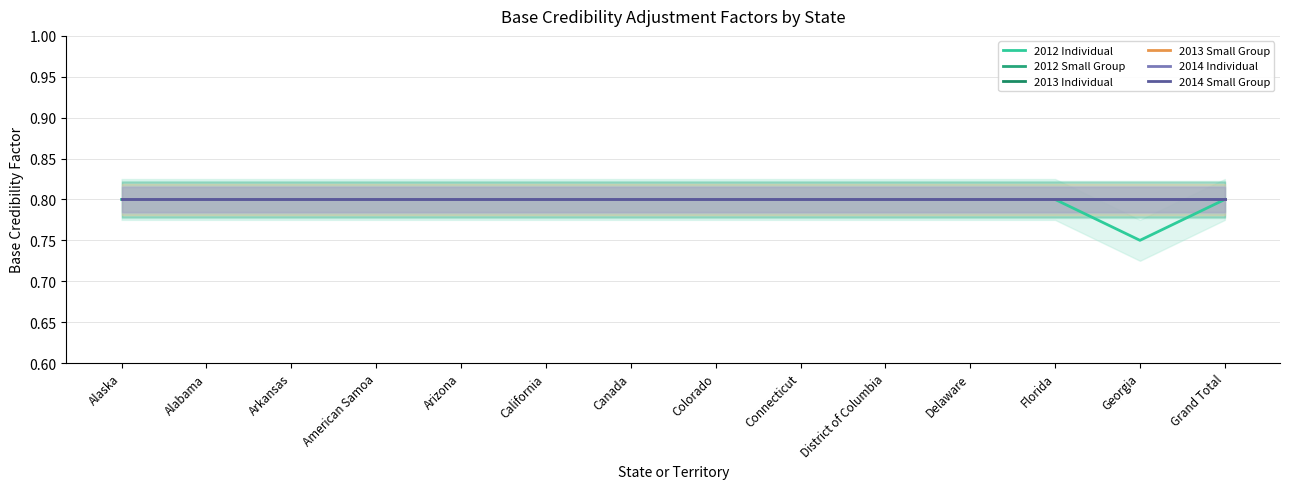

True or false: 2013 Small Group has more than 1 interior local peaks.

False